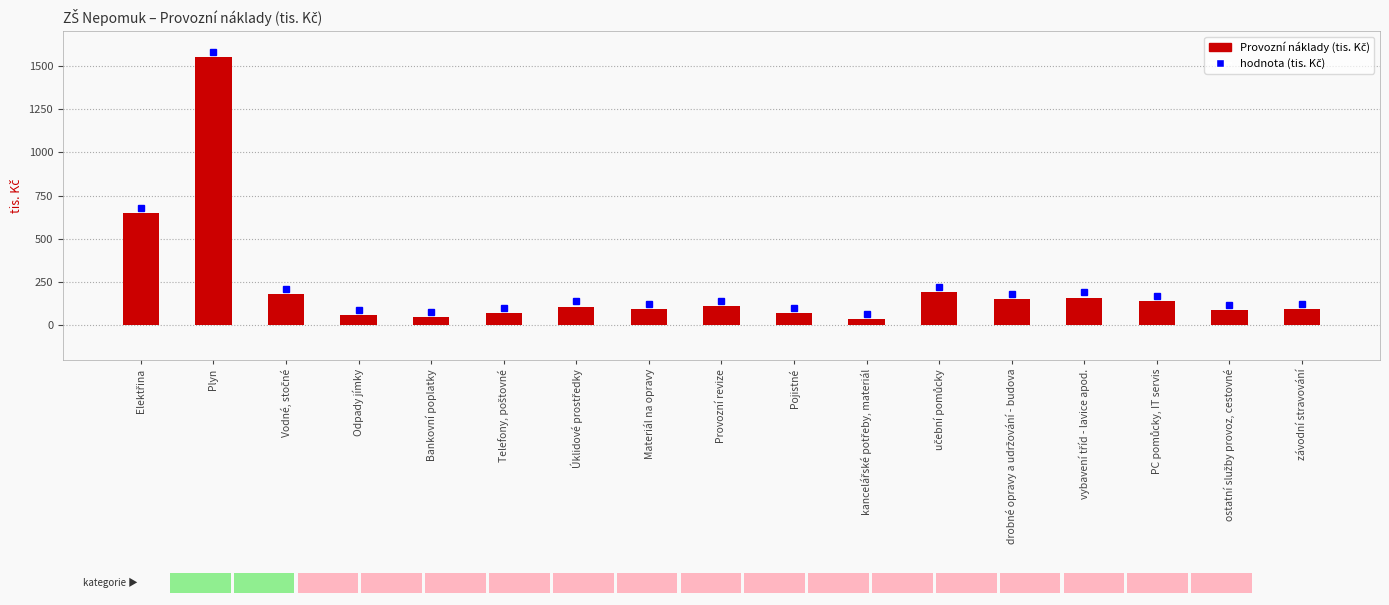

The value at závodní stravování is 26. True or false?

False